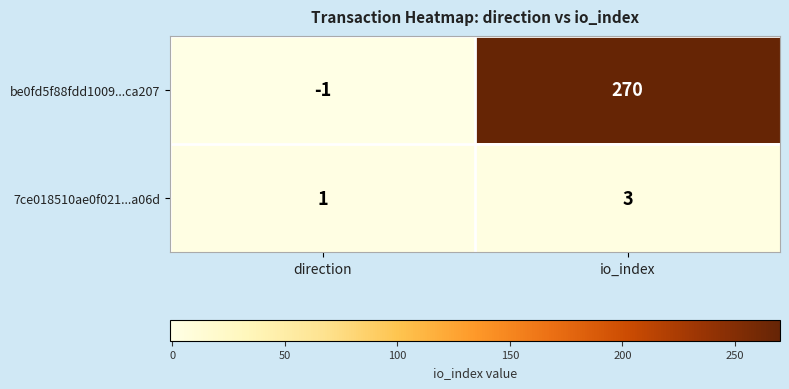

Rank the series by their maximum value, from lowest to highest.

7ce018510ae0f021...a06d, be0fd5f88fdd1009...ca207